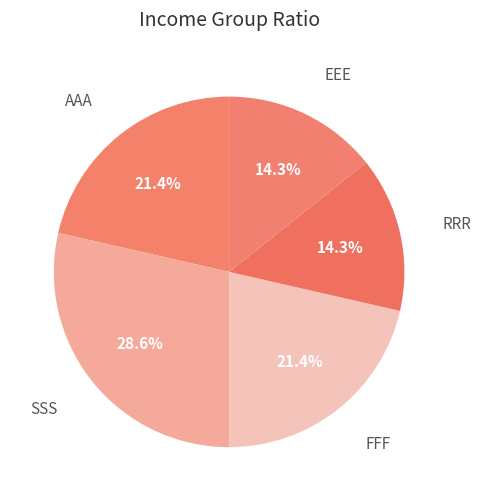

What portion of the pie excludes EEE?

85.7%